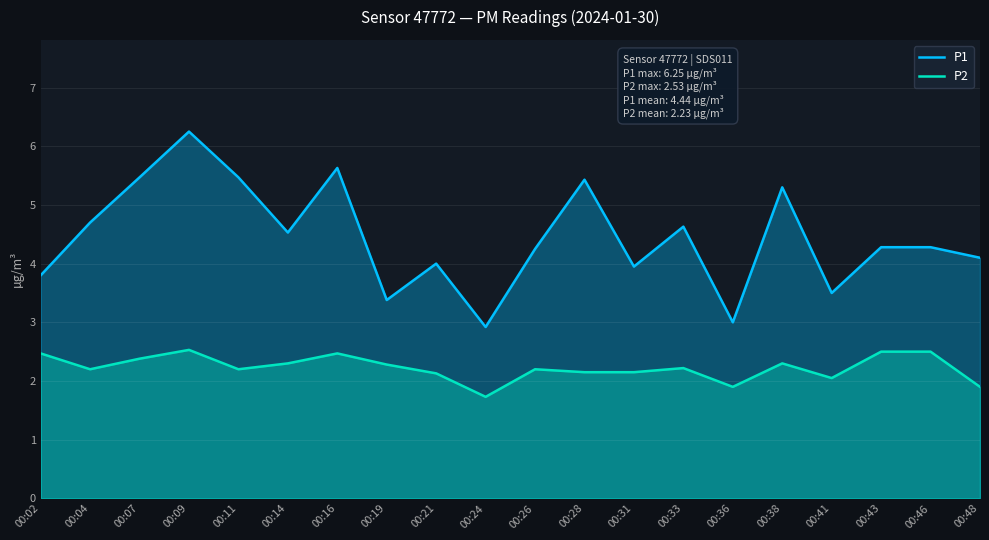

The P2 series shows 2.2 at 00:26. True or false?

True